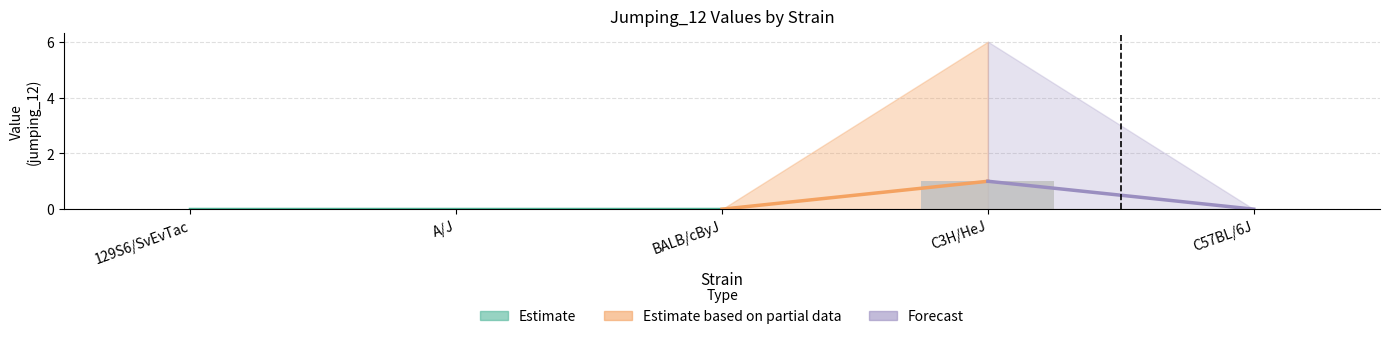

Count the number of categories in the chart.

5